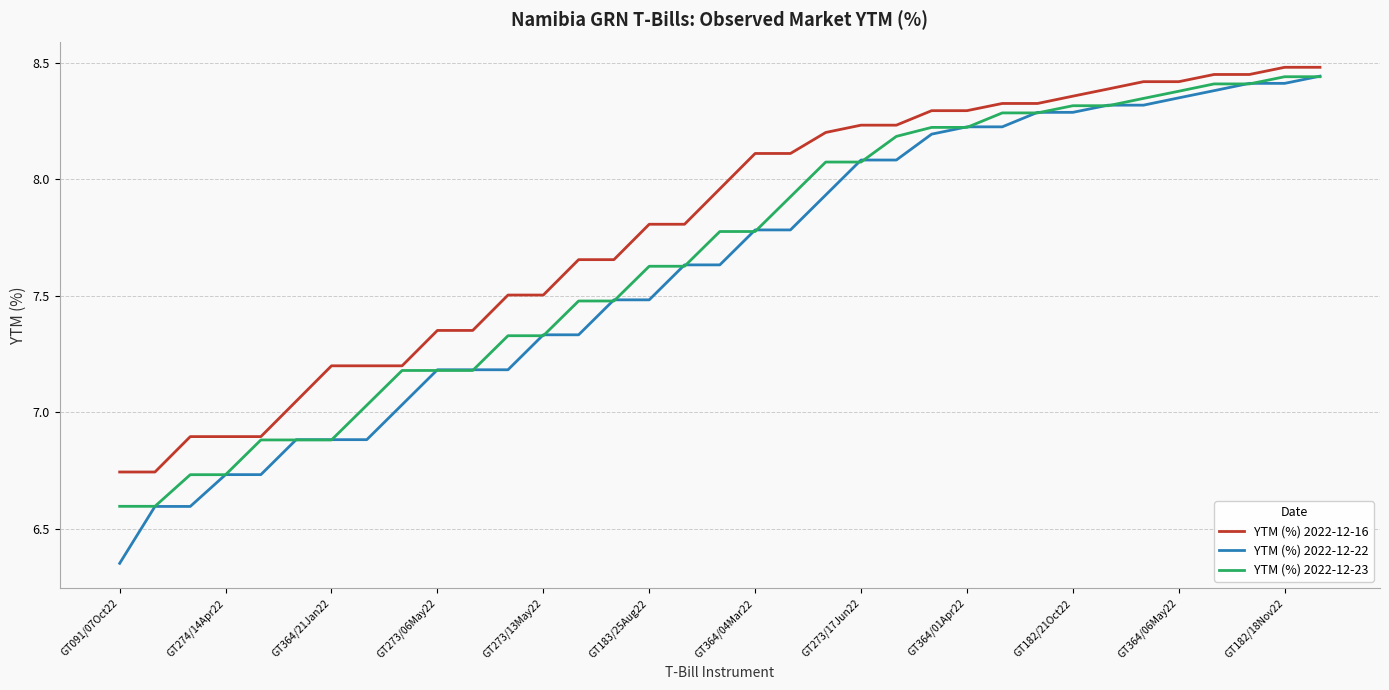

What is the minimum value for YTM (%) 2022-12-23?

6.6